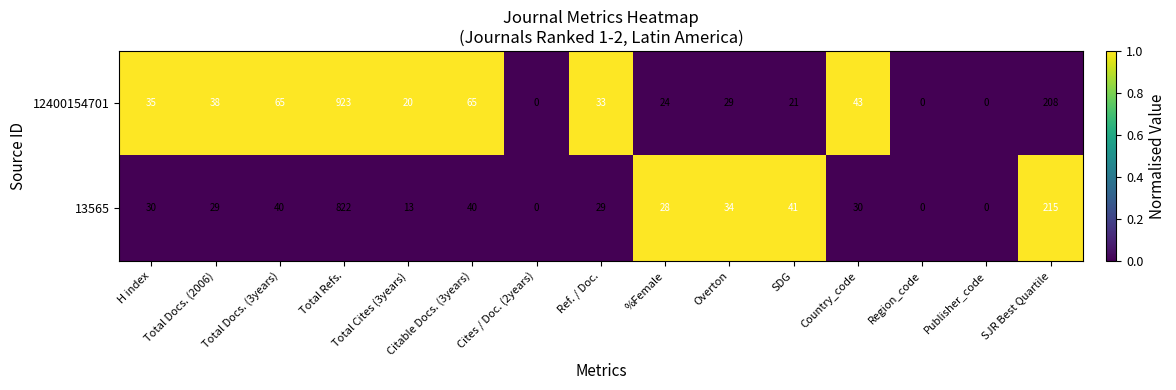

What is the sum of all 13565 values?

1351